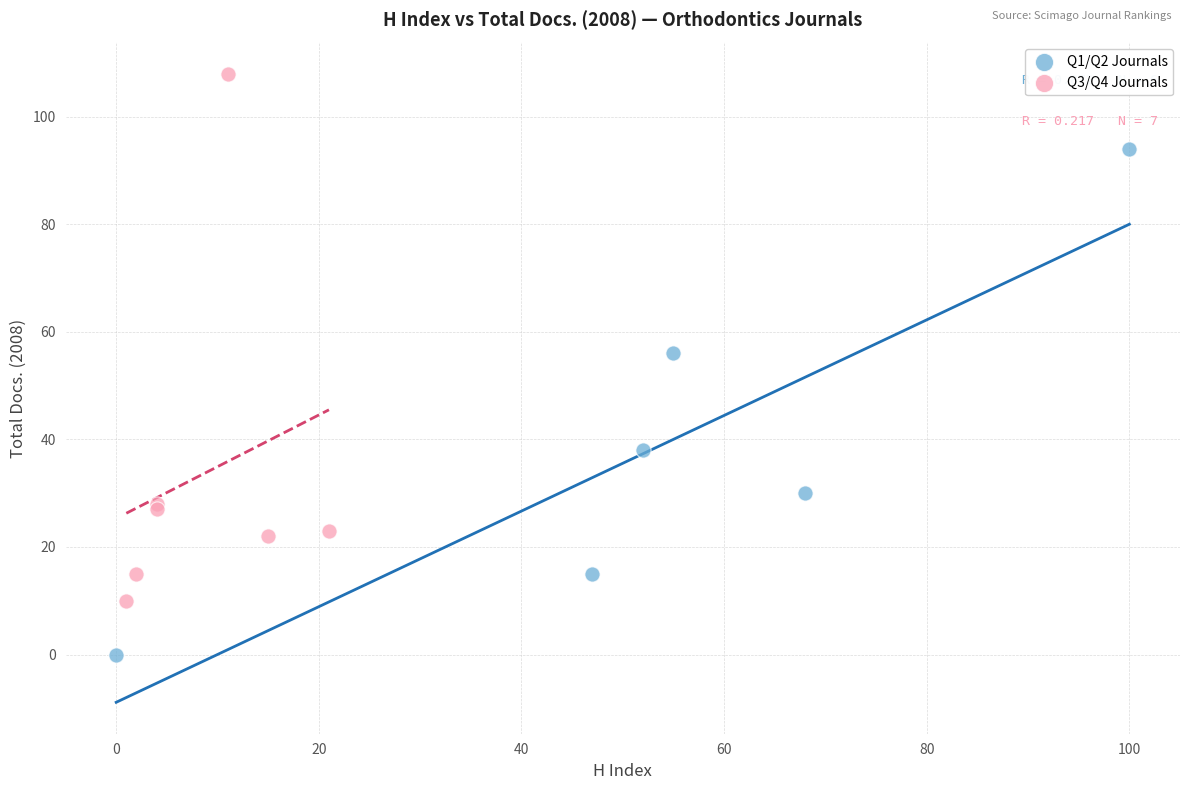

Which series has the largest Y range (max minus min)?

Q3/Q4 Journals